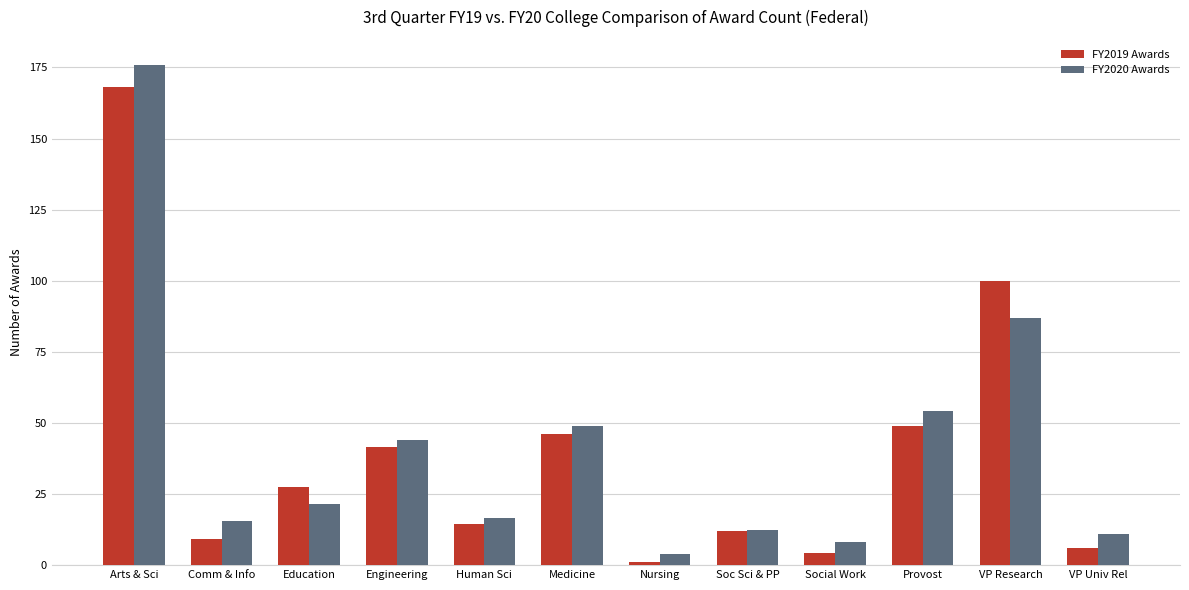

How many bars are there in total?

24